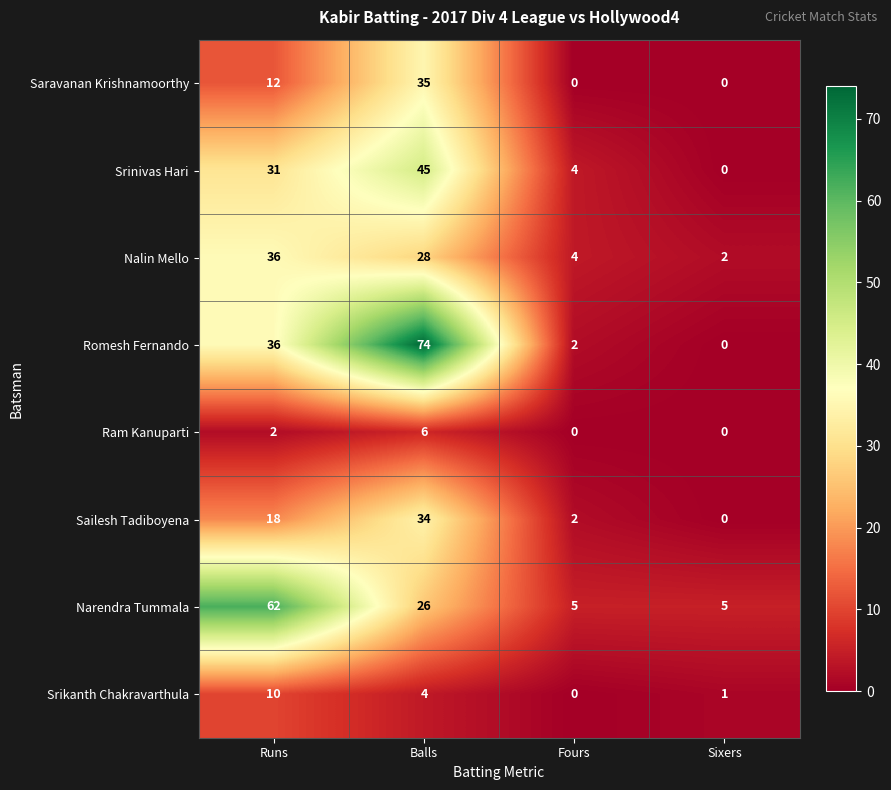

What is the difference between the Romesh Fernando values at Sixers and Balls?

74